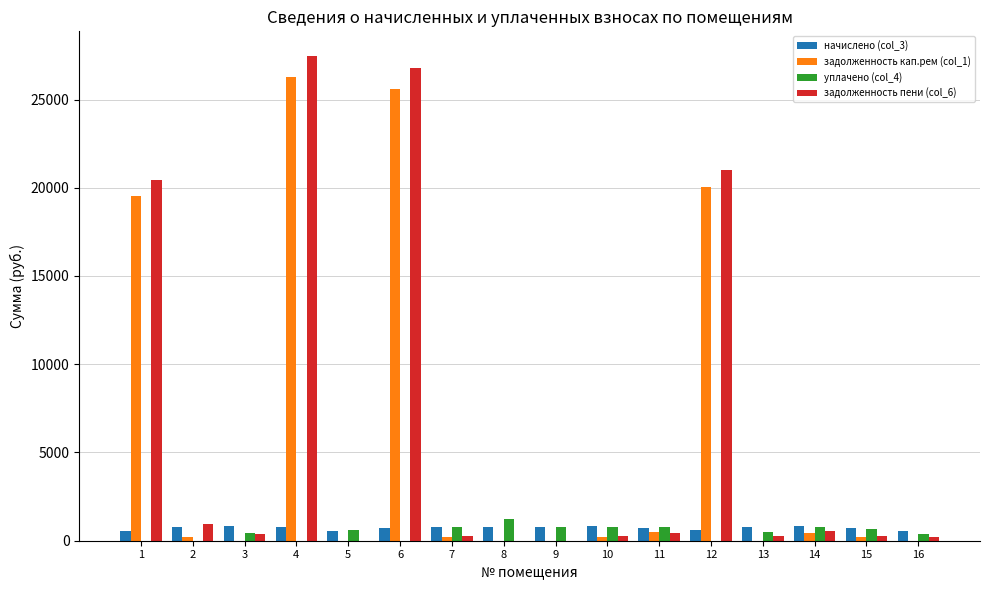

What is the difference between the задолженность пени (col_6) values at 14 and 9?

530.9